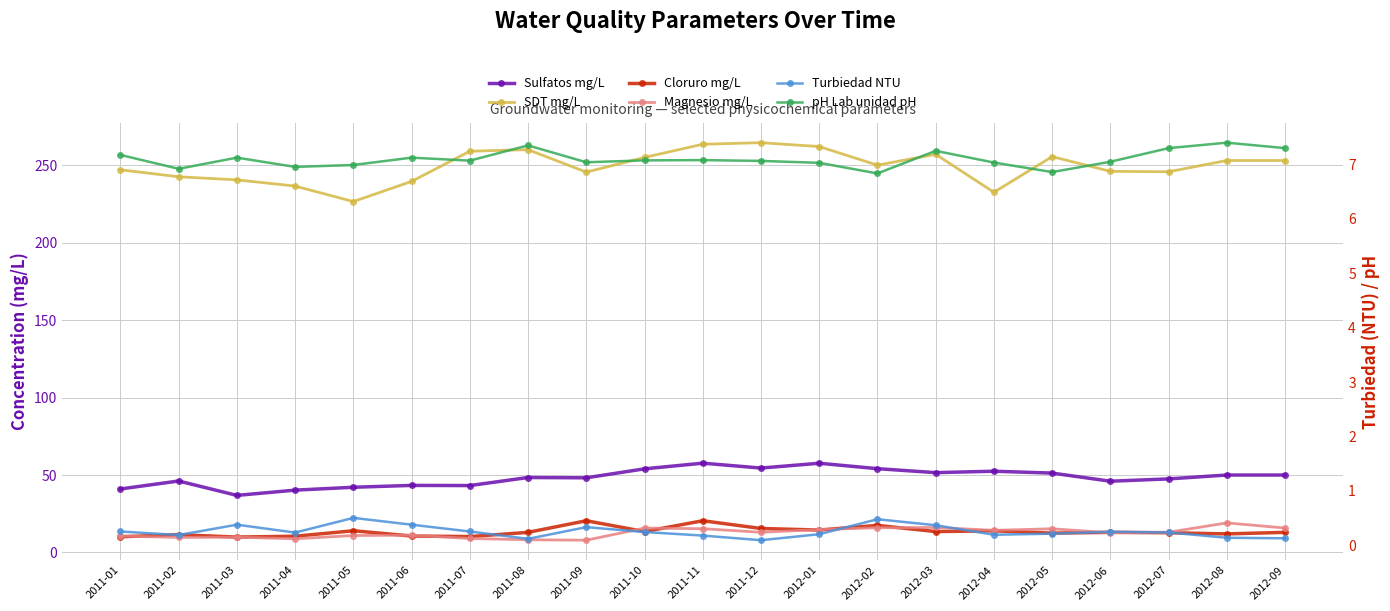

Does the chart have visible grid lines?

Yes